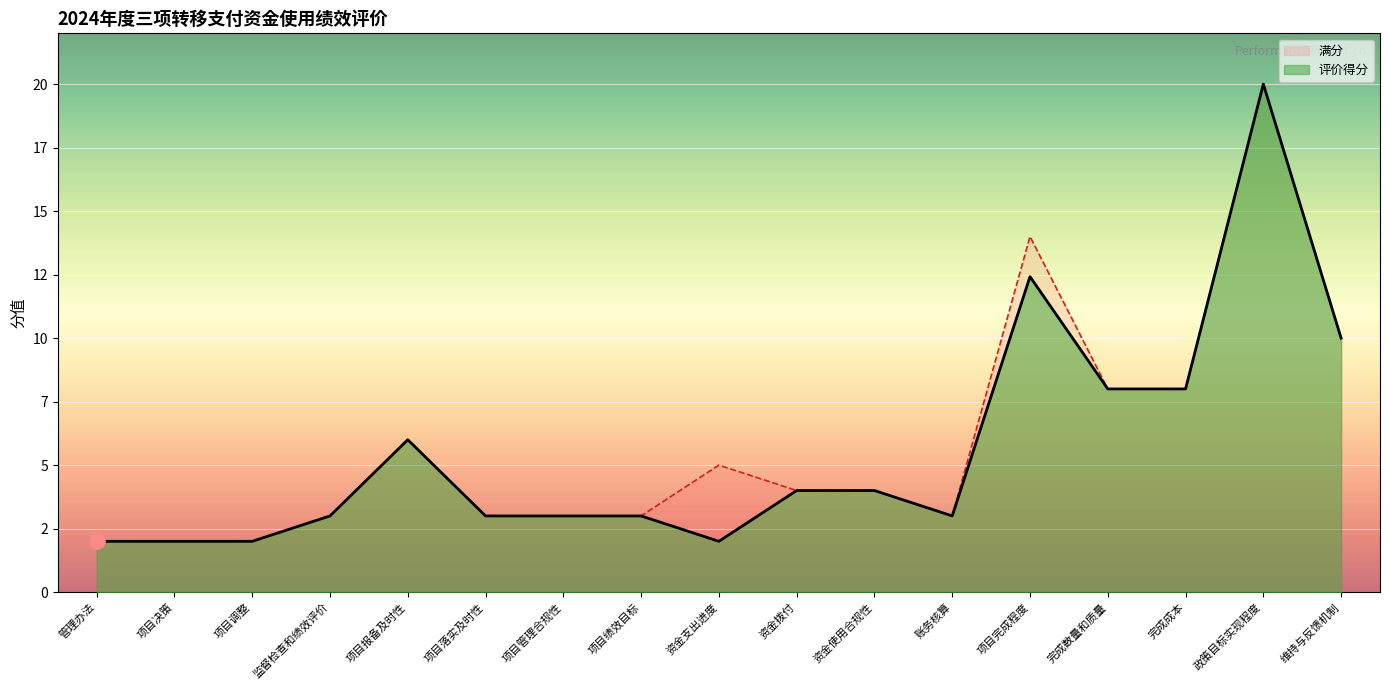

What is the ratio of the value at 项目绩效目标 to the value at 管理办法?

1.5